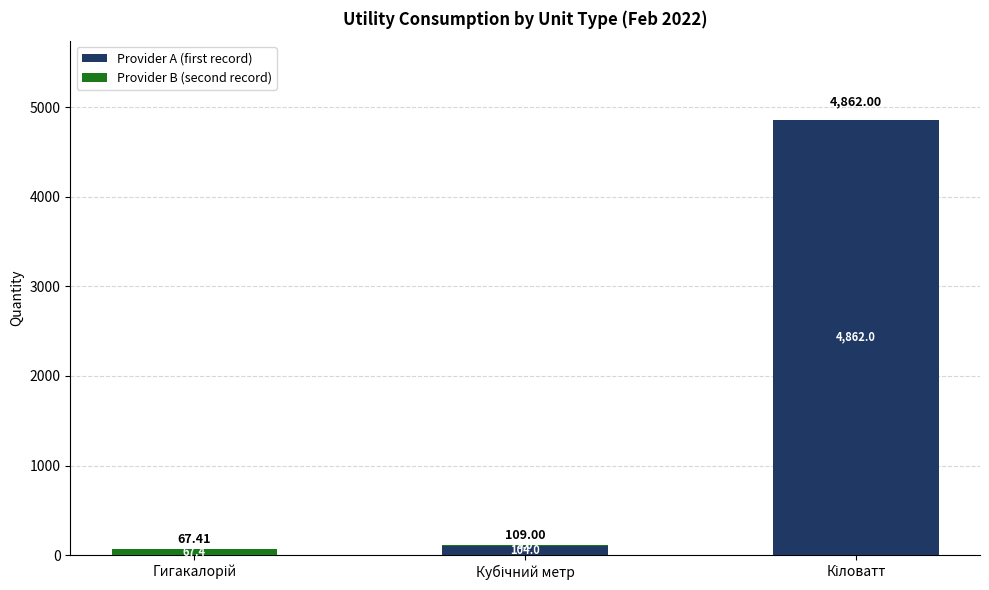

How many values in Provider A (first record) are above zero?

2